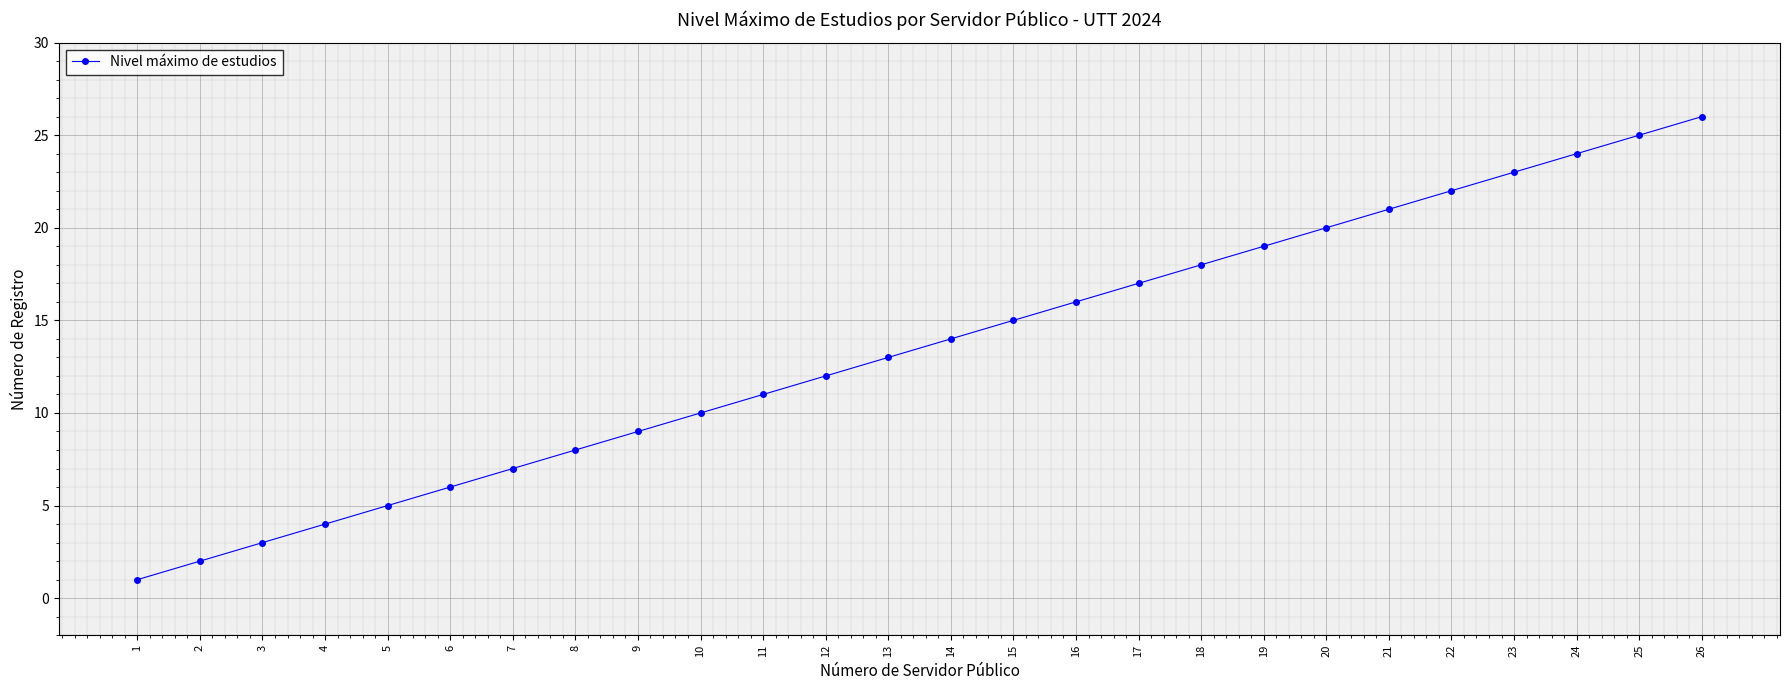

Reading left to right, transcribe all the data shown in this chart.

1=1	2=2	3=3	4=4	5=5	6=6	7=7	8=8	9=9	10=10	11=11	12=12	13=13	14=14	15=15	16=16	17=17	18=18	19=19	20=20	21=21	22=22	23=23	24=24	25=25	26=26